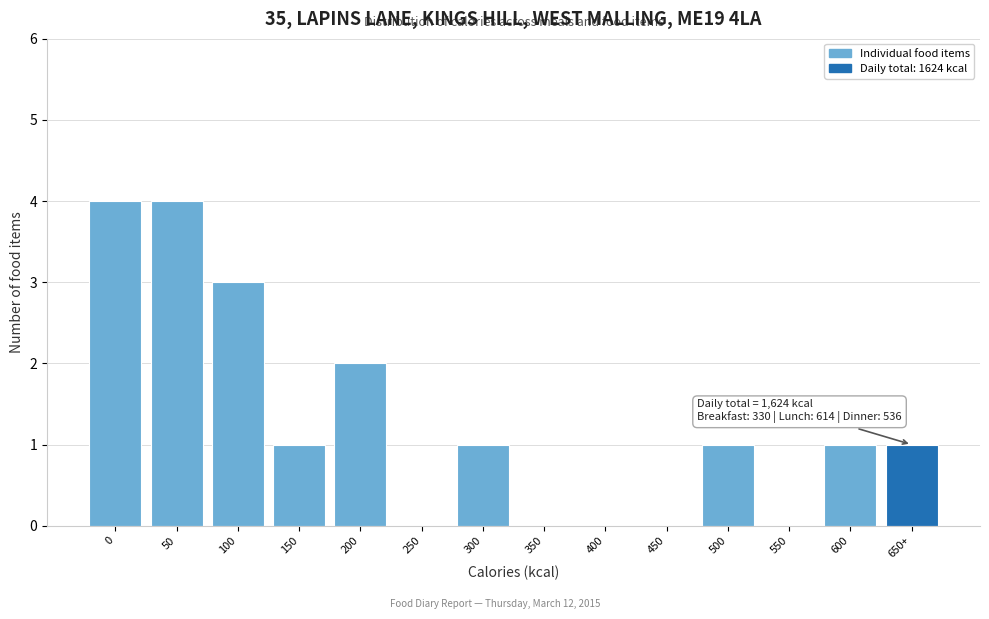

Reading left to right, transcribe all the data shown in this chart.

0=4	50=4	100=3	150=1	200=2	250=0	300=1	350=0	400=0	450=0	500=1	550=0	600=1	650+=1